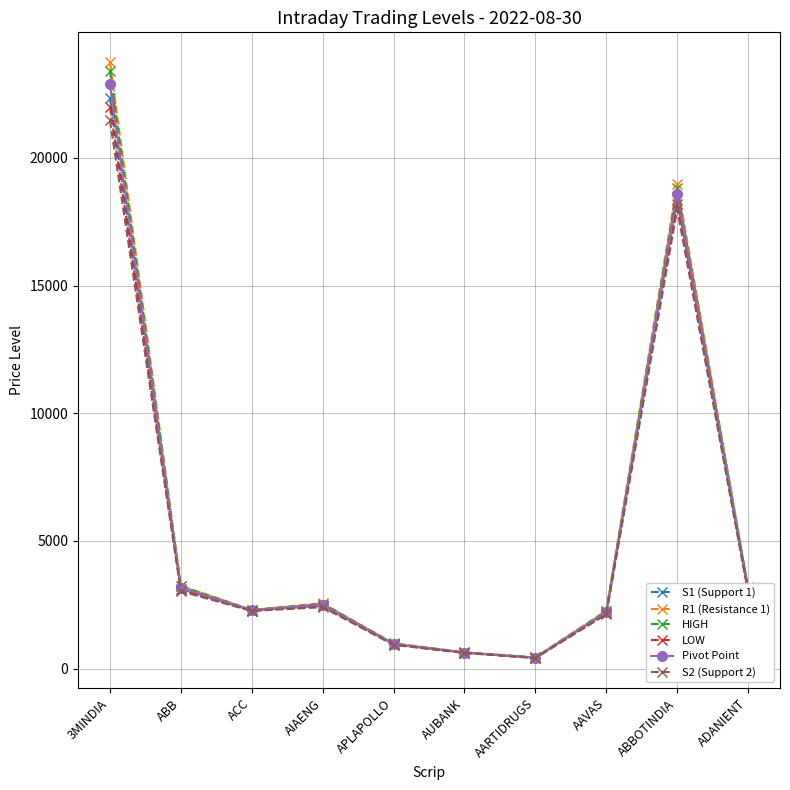

At how many categories does at least one series exceed 11305?

2